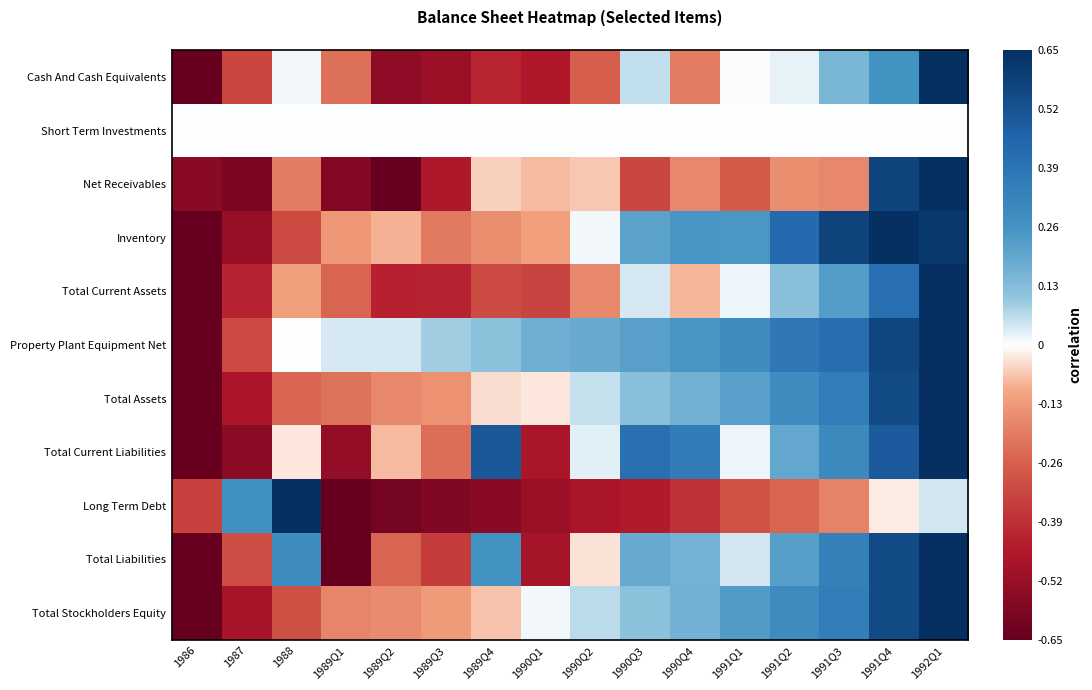

Which series changed the most between 1989Q3 and 1989Q4?

Total Current Liabilities